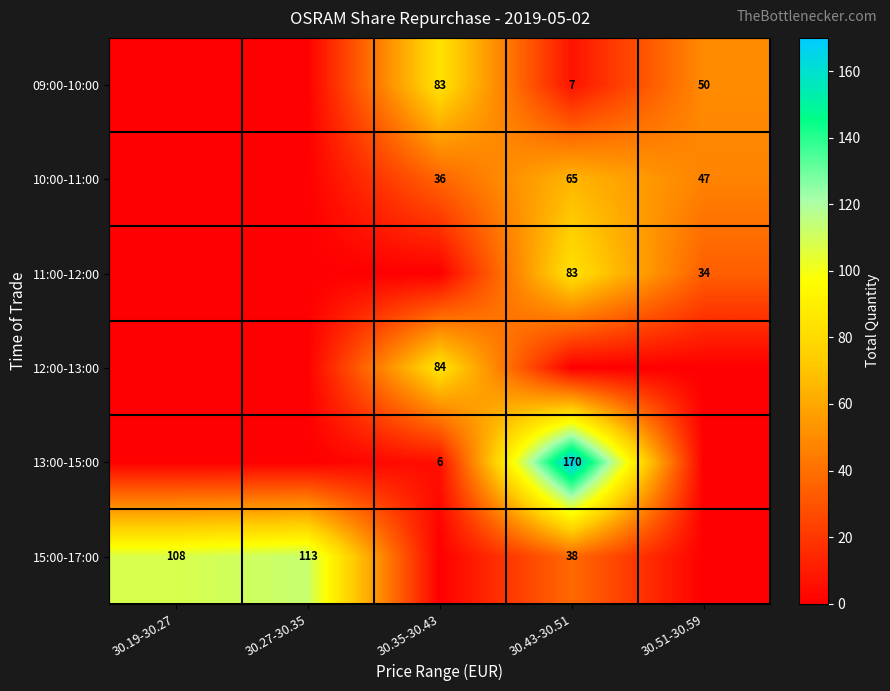

The 12:00-13:00 series shows 139 at 30.35-30.43. True or false?

False